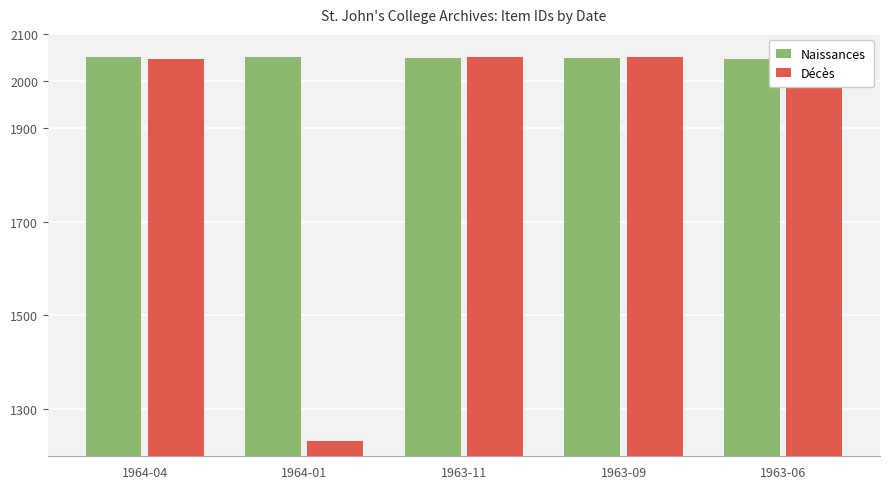

How many groups of bars are there?

5